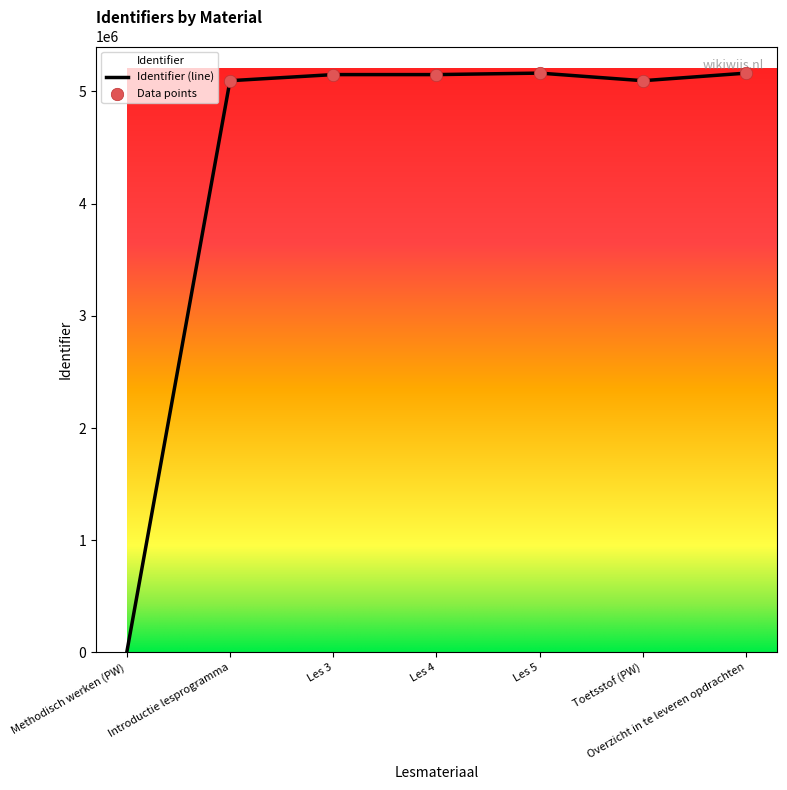

Between Toetsstof (PW) and Overzicht in te leveren opdrachten, which is larger?

Overzicht in te leveren opdrachten